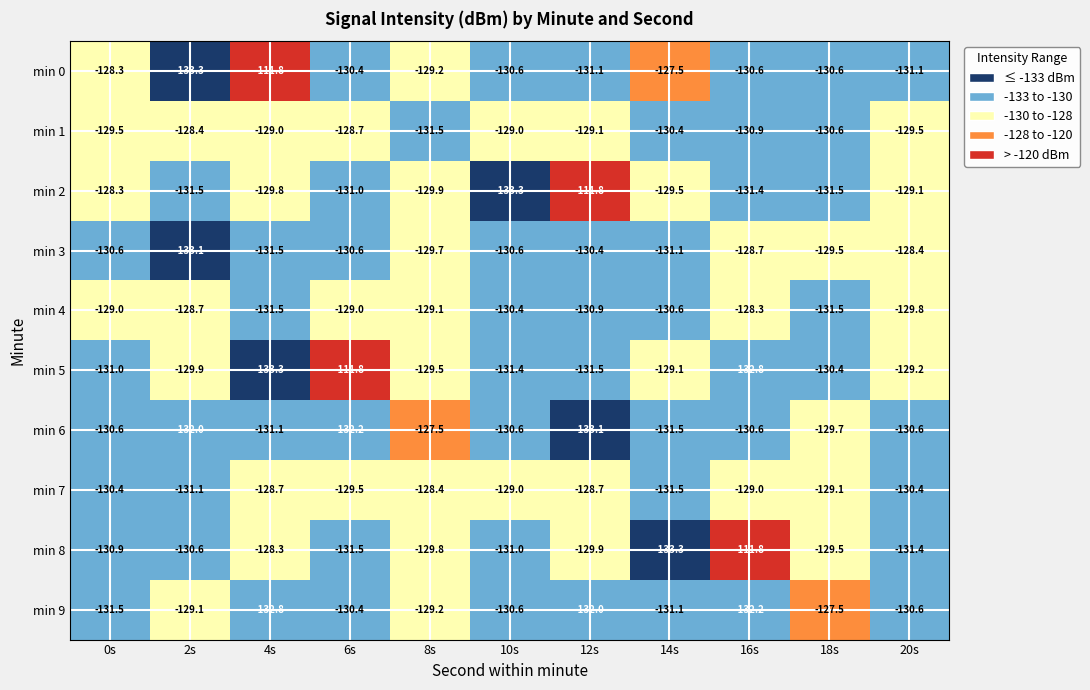

At which label is min 0 closest to -122?

14s